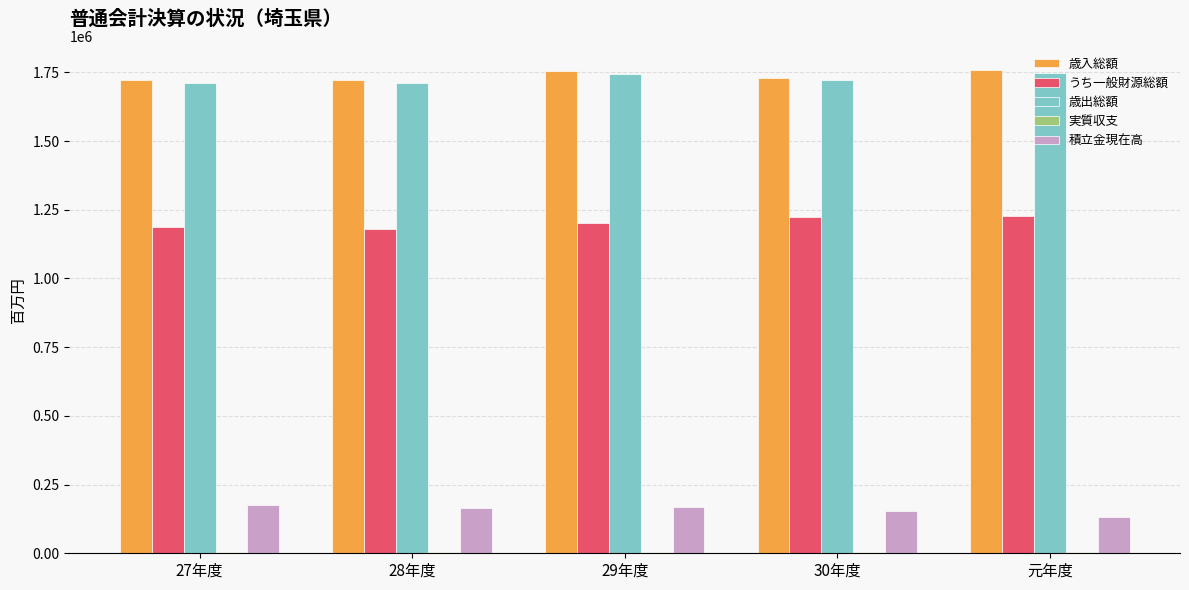

What is the sum of all 歳入総額 values?

8684648